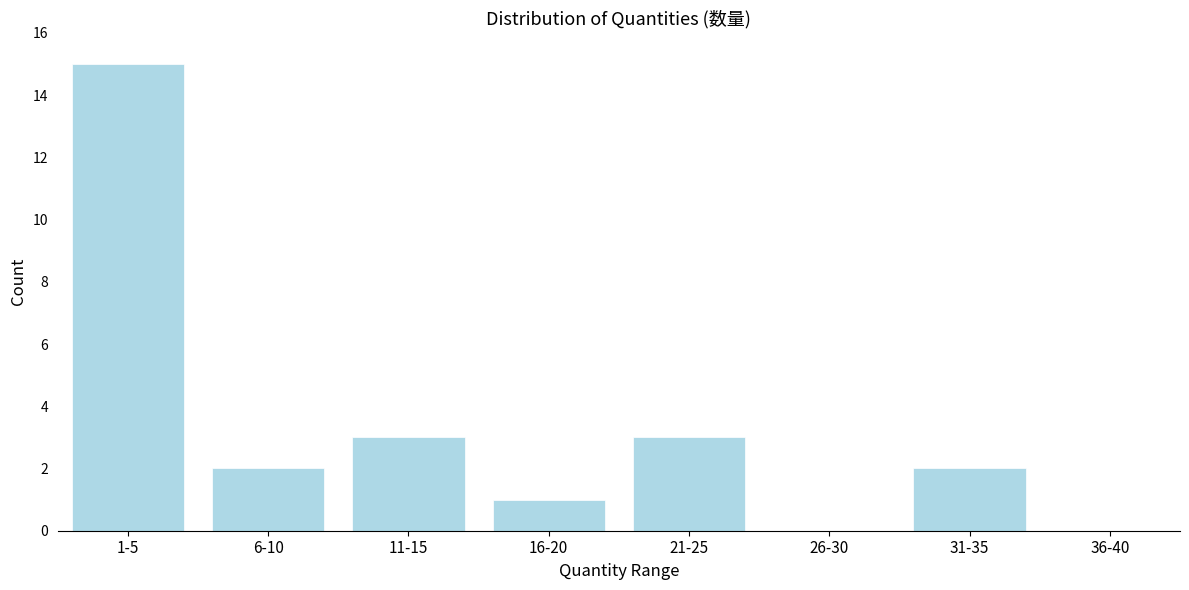

Reading right to left, transcribe all the data shown in this chart.

36-40=0	31-35=2	26-30=0	21-25=3	16-20=1	11-15=3	6-10=2	1-5=15